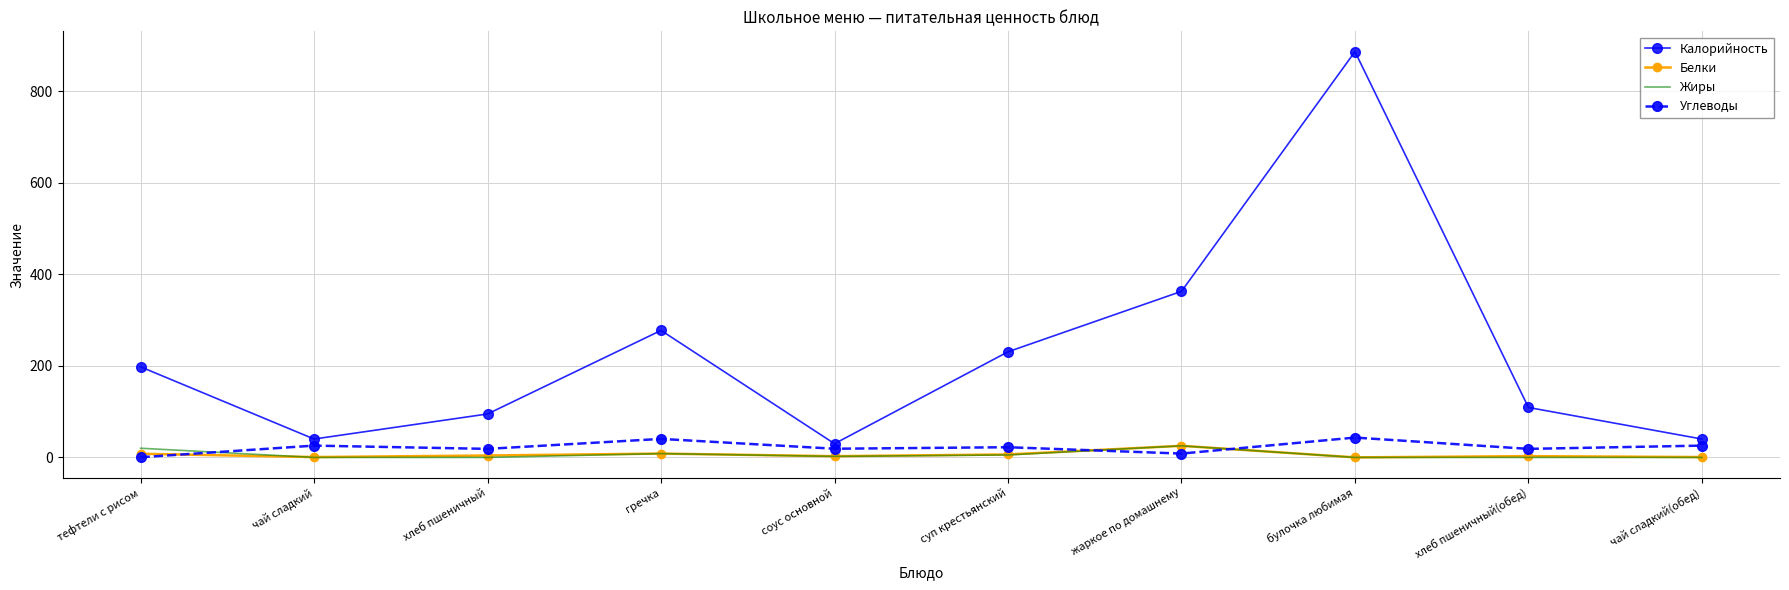

The Углеводы series shows 0.4 at тефтели с рисом. True or false?

True